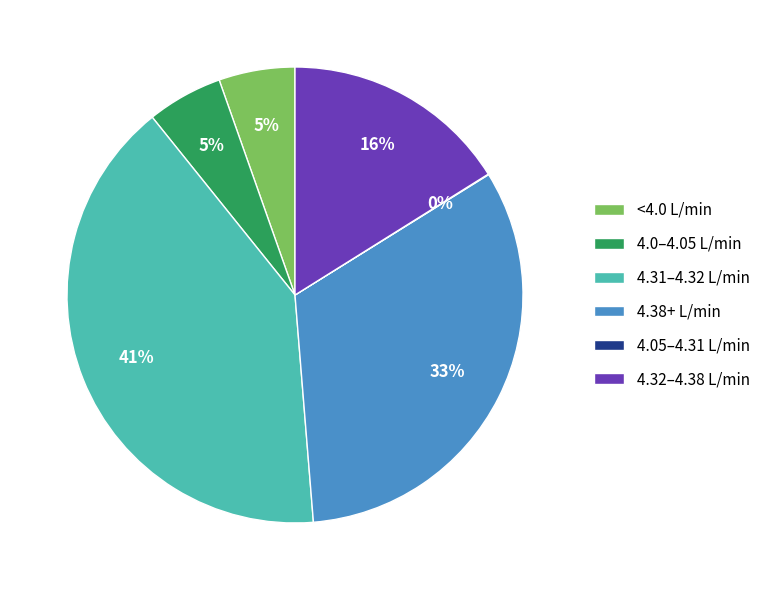

Is it true that <4.0 L/min is 12% of the pie?

False